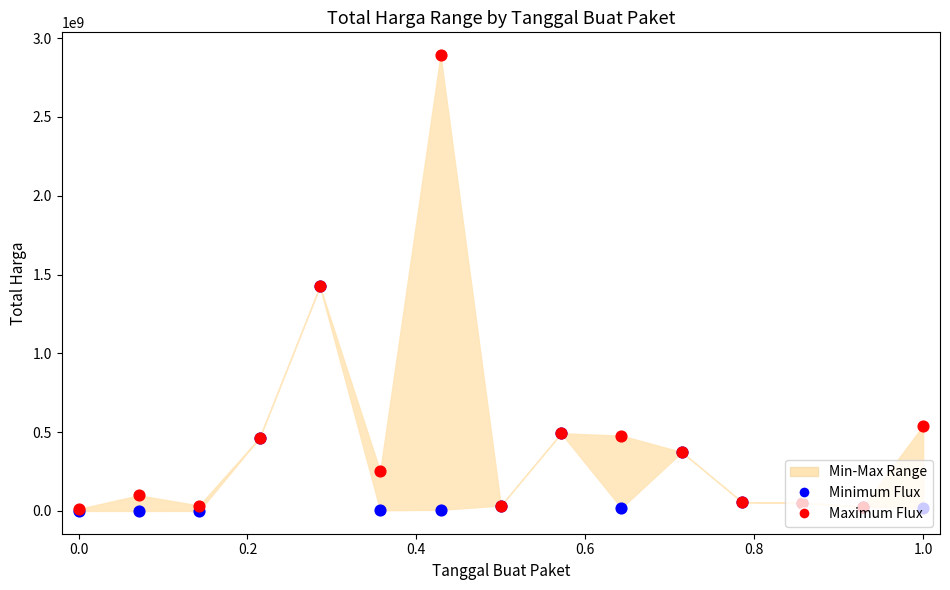

Which series reaches the minimum Y coordinate?

Minimum Flux